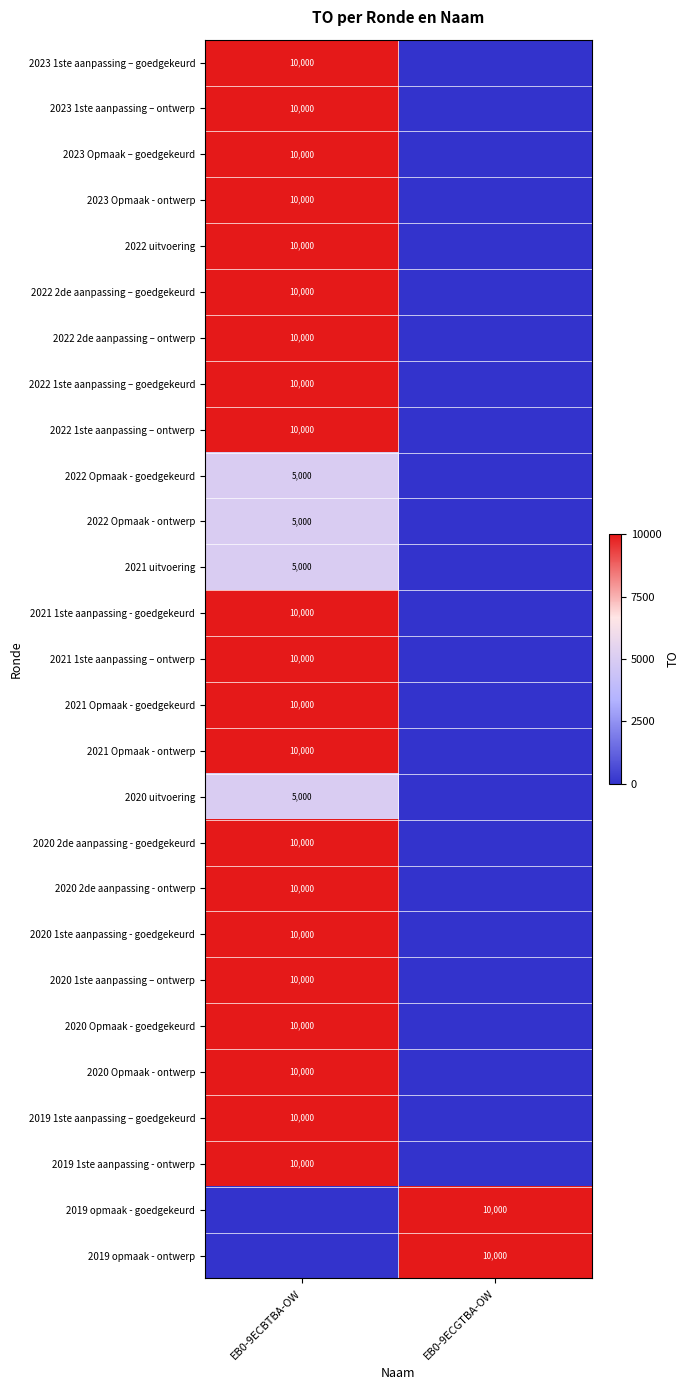

Is it true that 2022 uitvoering equals 10000 at EB0-9ECBTBA-OW?

True